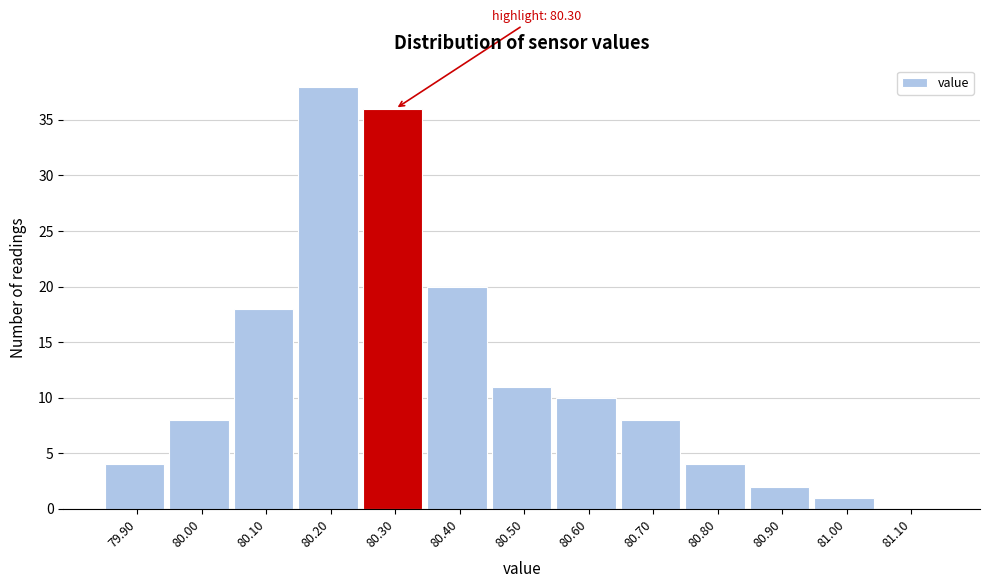

Which range on the x-axis has the tallest bar?

80.15 to 80.25